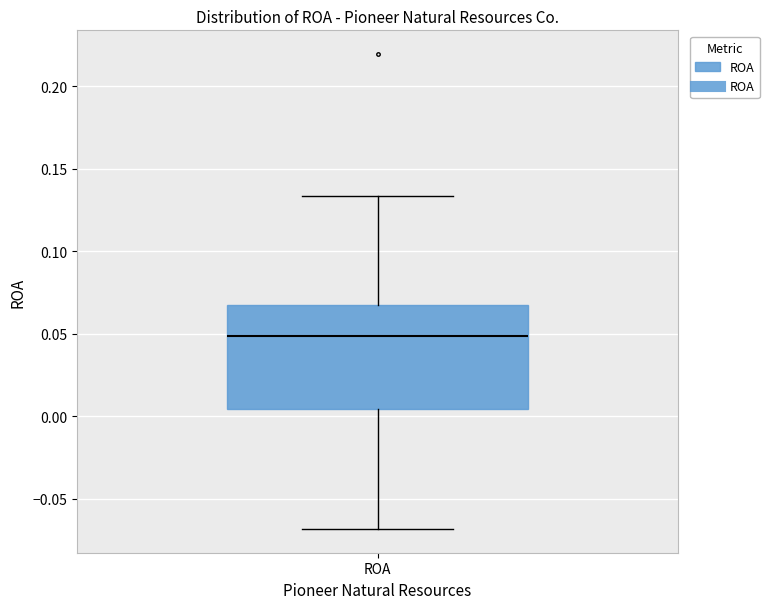

Transcribe this box plot: give where the median line is, the range the box spans, and where the two whiskers end, as read against the y-axis. The values are not printed on the chart, so give them approximately, as read against the axis.

median 0.050, box 0.005 to 0.065, whiskers -0.070 to 0.135